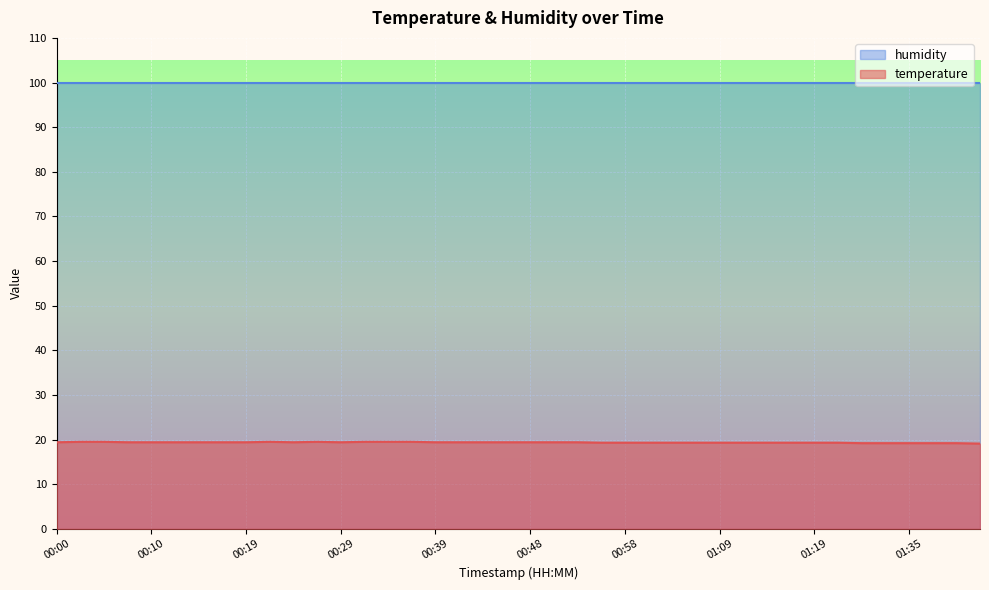

How many values are between 19 and 20?

40